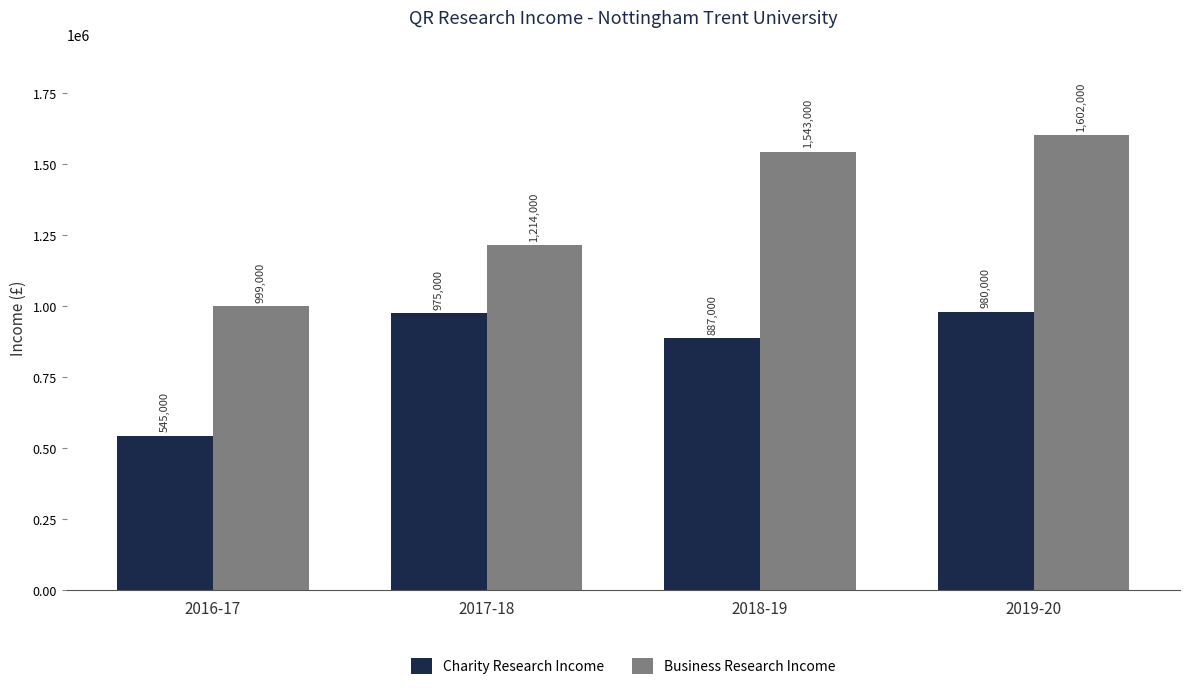

Is it true that Business Research Income equals 1602000 at 2019-20?

True